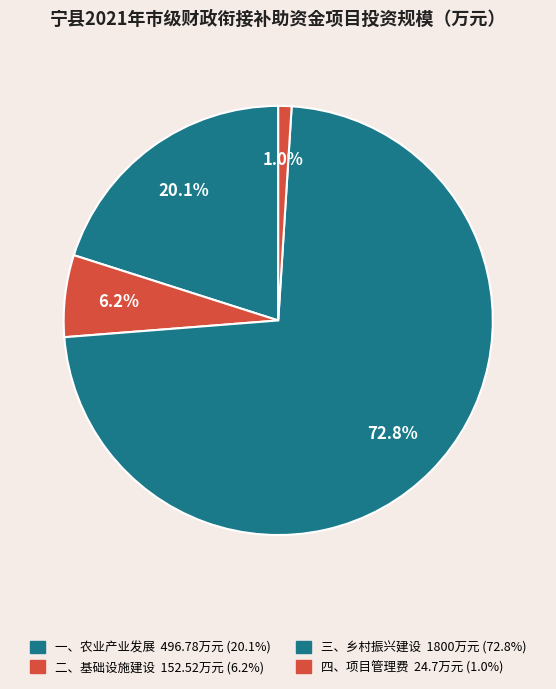

How many slices are in this pie chart?

4